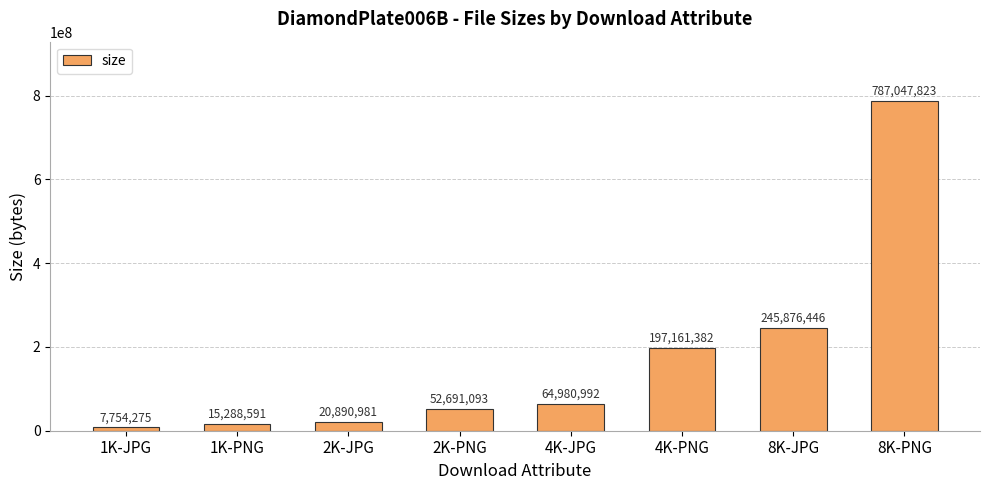

At which label is the value closest to 397401049?

8K-JPG